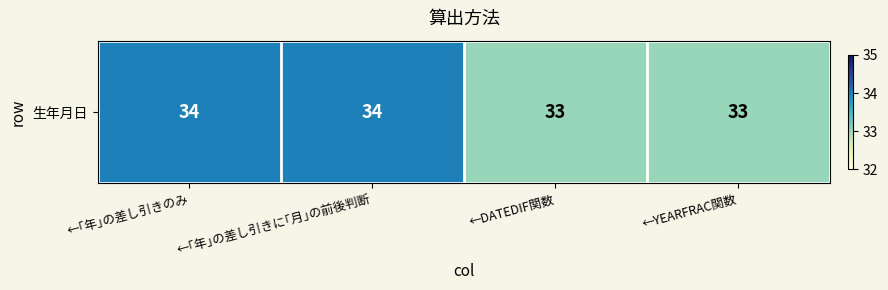

The chart shows a value of 33 at ←DATEDIF関数. True or false?

True